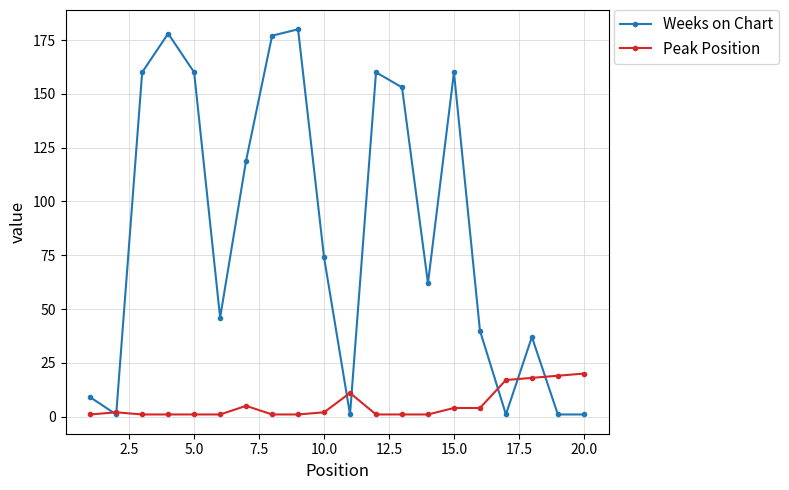

Rank the series by their maximum value, from lowest to highest.

Peak Position, Weeks on Chart